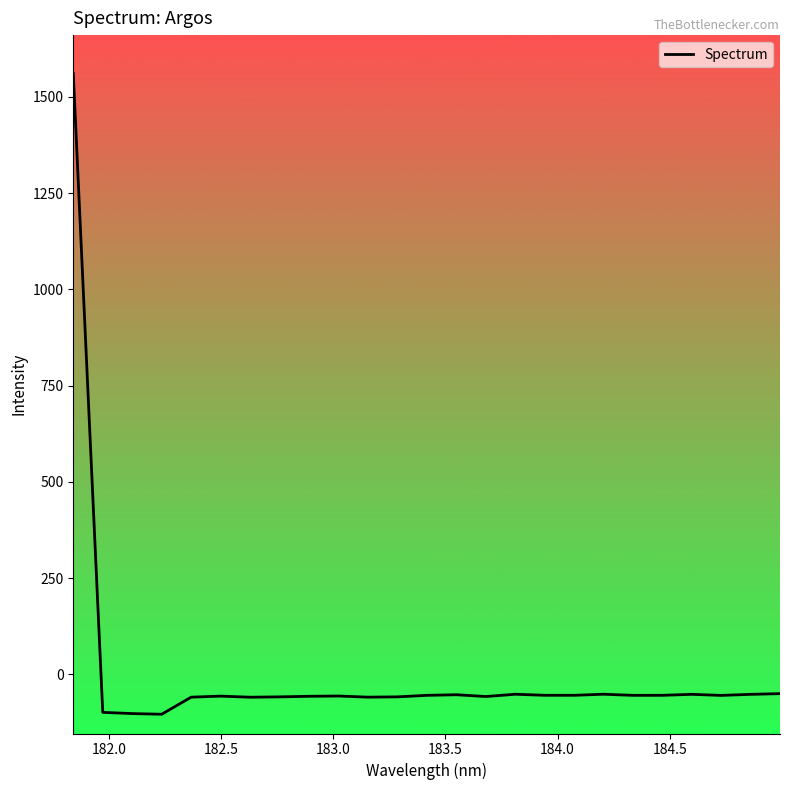

What is the greatest value displayed?

1560.0